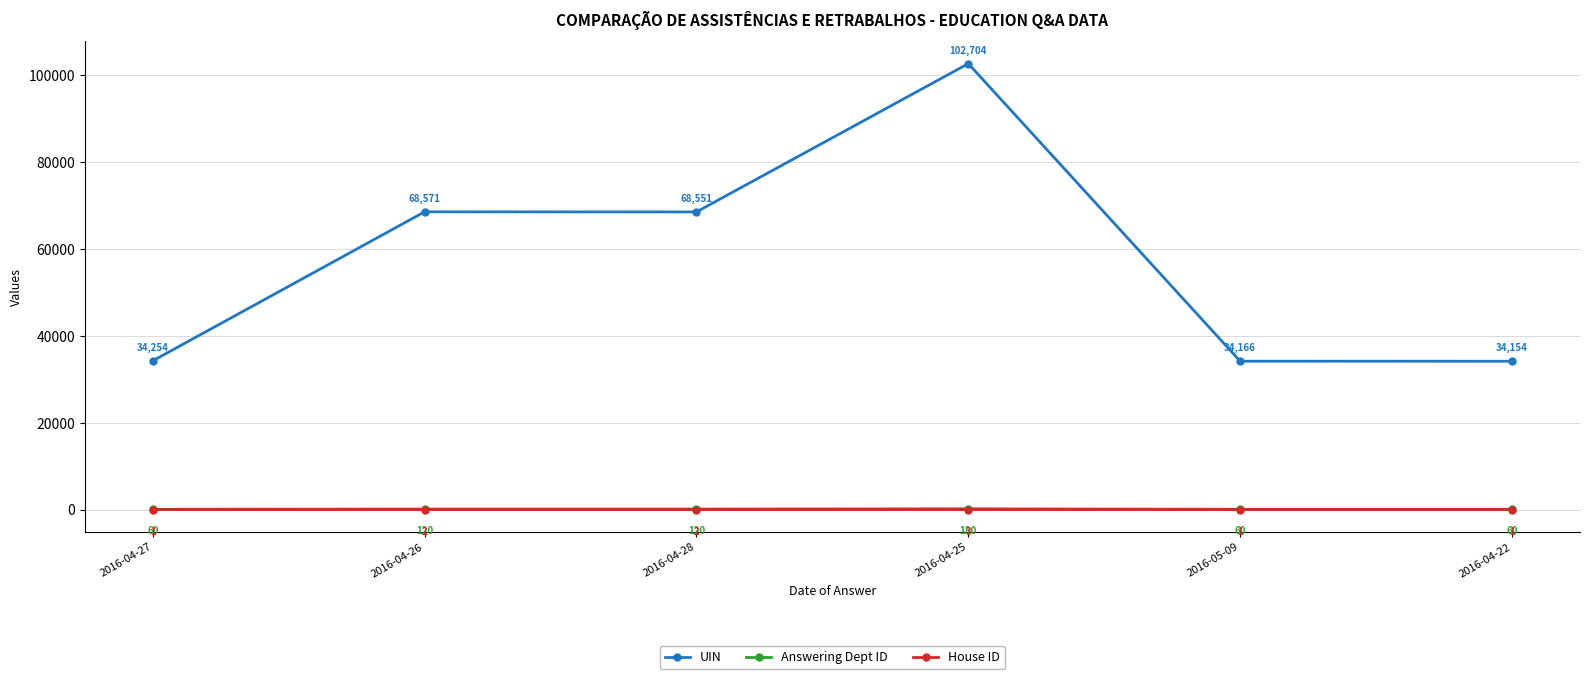

Between 2016-04-26 and 2016-04-22, which series saw the biggest shift?

UIN